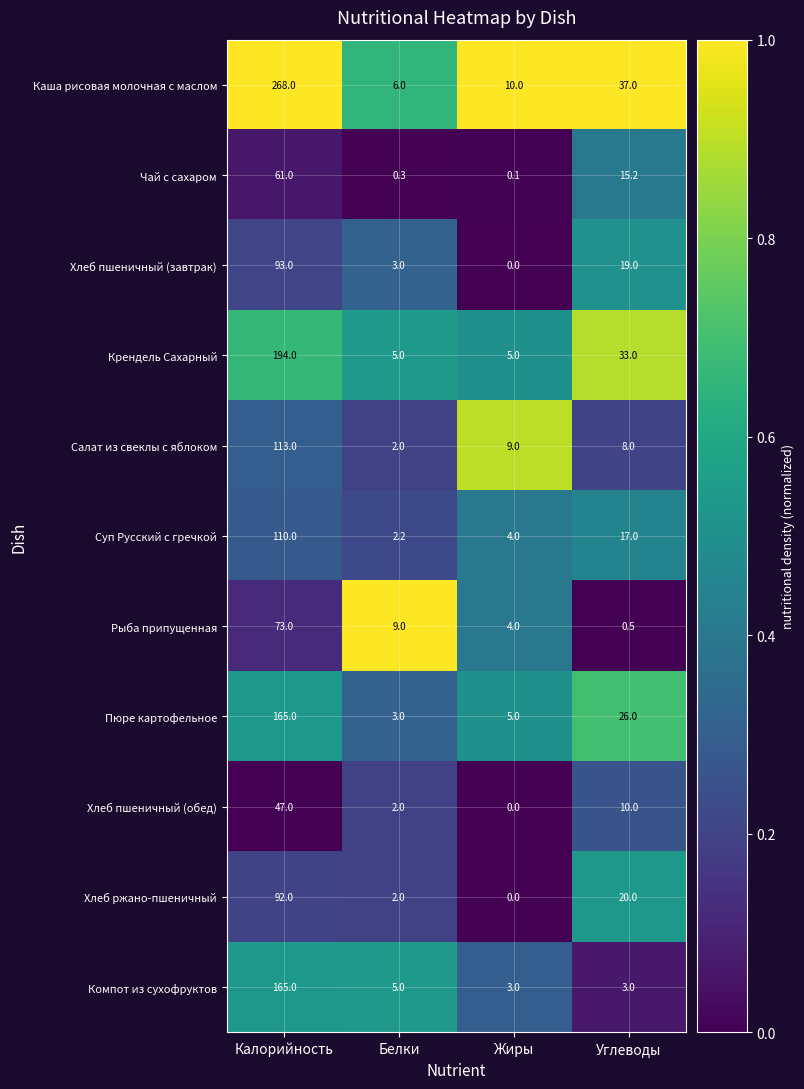

Where is Суп Русский с гречкой nearest to the value 56?

Углеводы